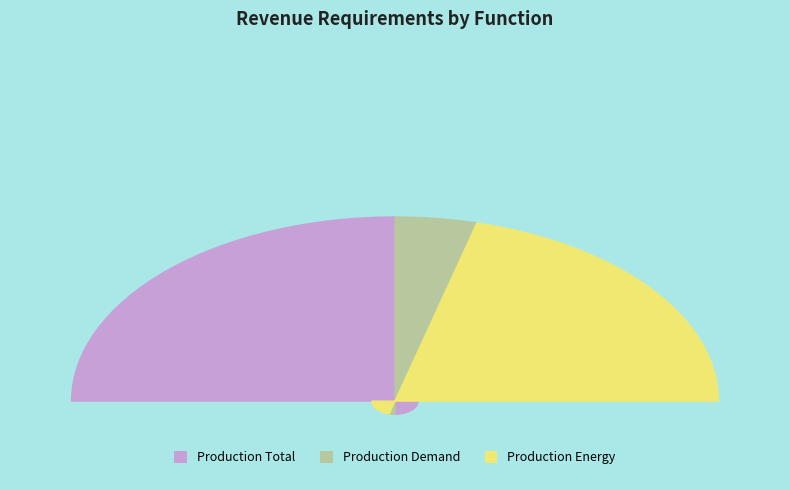

Does any single category account for the majority?

No